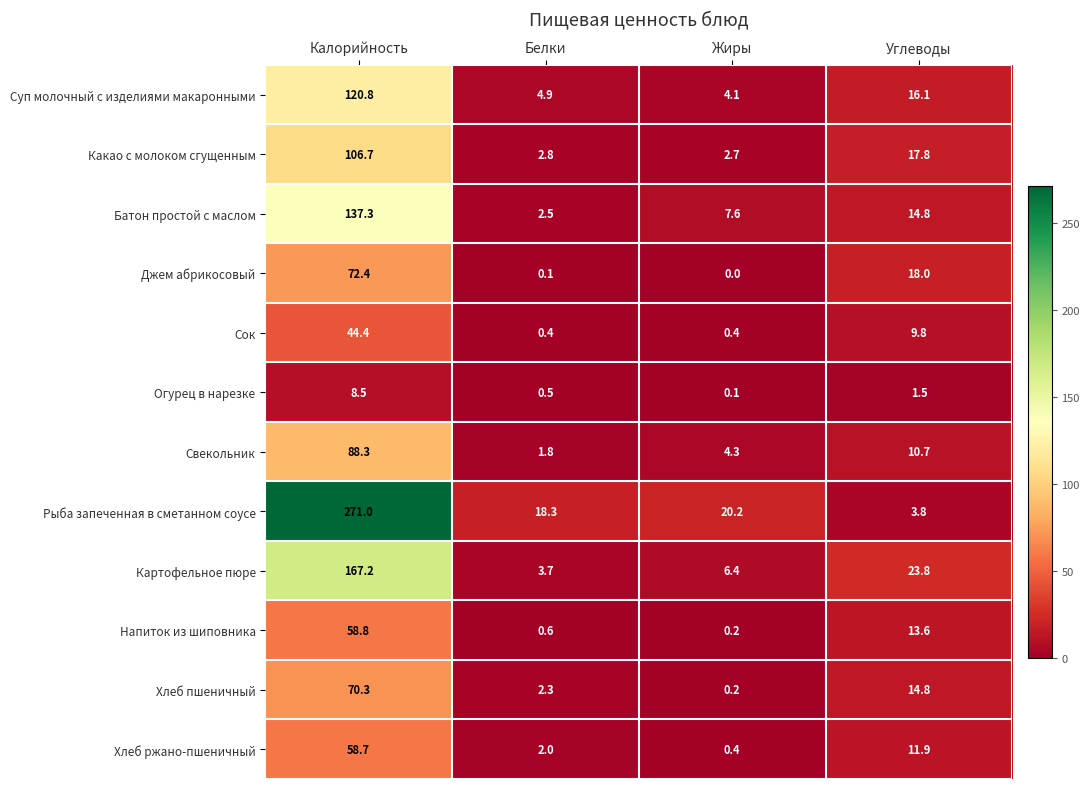

List the series in order of their peak value, lowest first.

Огурец в нарезке, Сок, Хлеб ржано-пшеничный, Напиток из шиповника, Хлеб пшеничный, Джем абрикосовый, Свекольник, Какао с молоком сгущенным, Суп молочный с изделиями макаронными, Батон простой с маслом, Картофельное пюре, Рыба запеченная в сметанном соусе